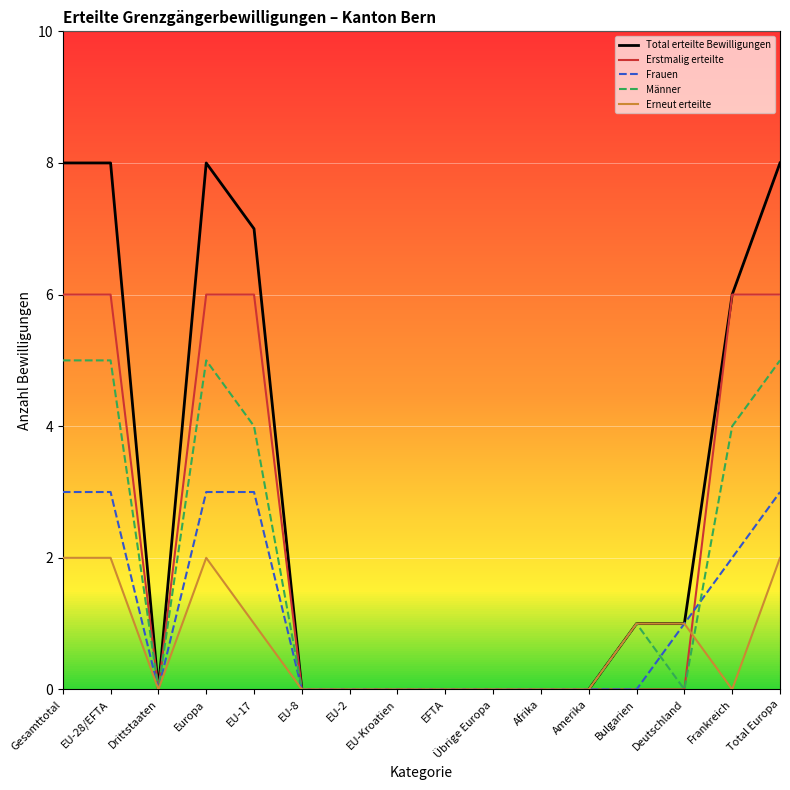

Does the chart have visible grid lines?

Yes